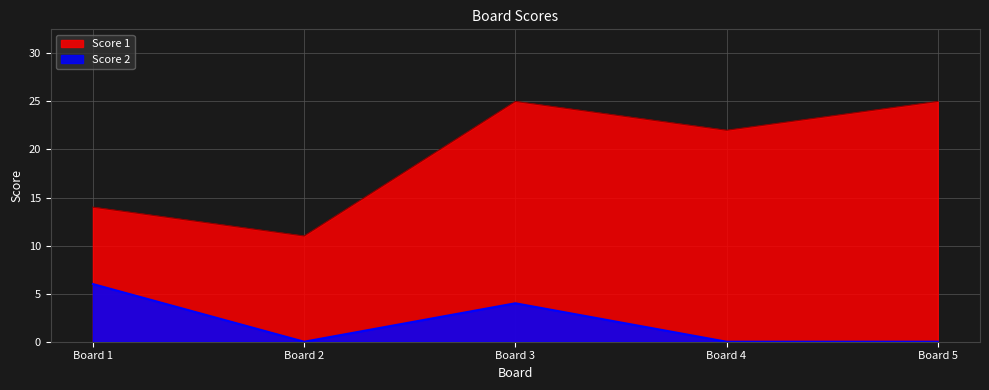

Which series has the largest range (max minus min)?

Score 1